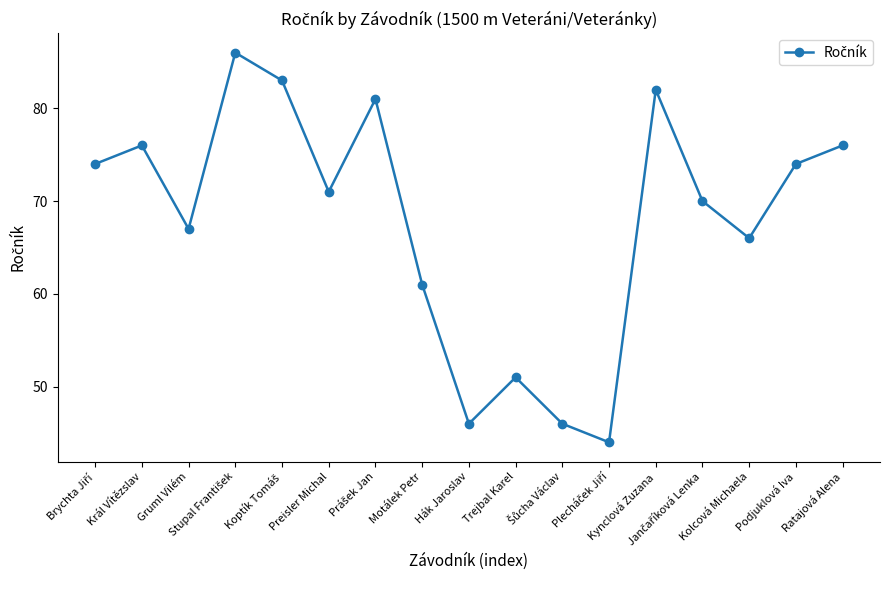

What is the value of the 2nd point from the left?

76